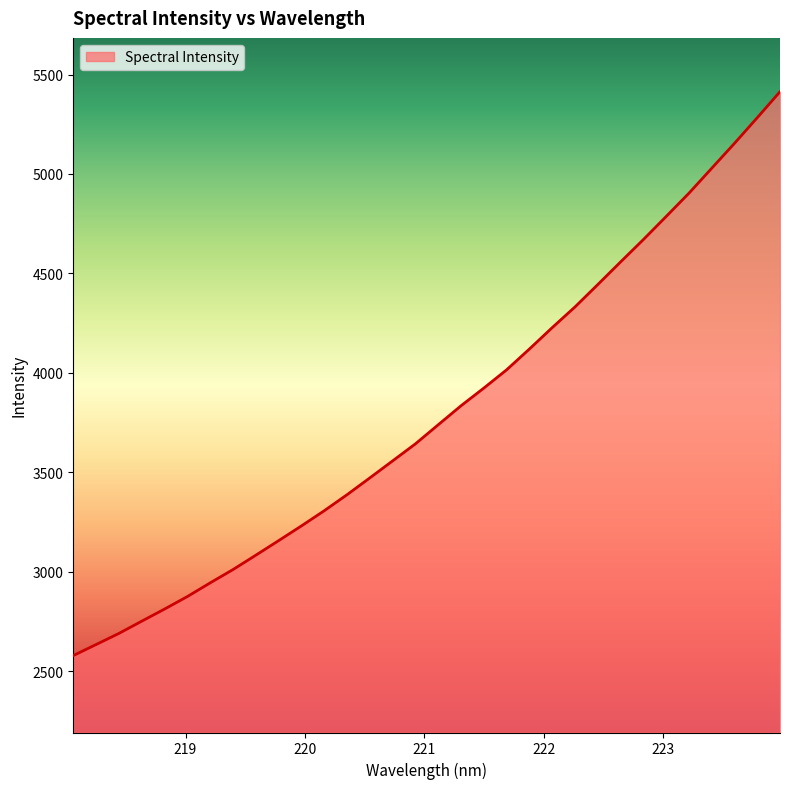

What is the difference between the maximum and minimum values?

2835.3